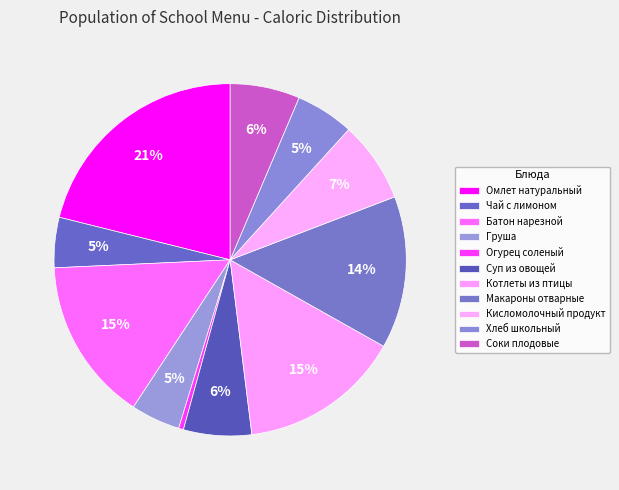

How many segments does this pie chart have?

11